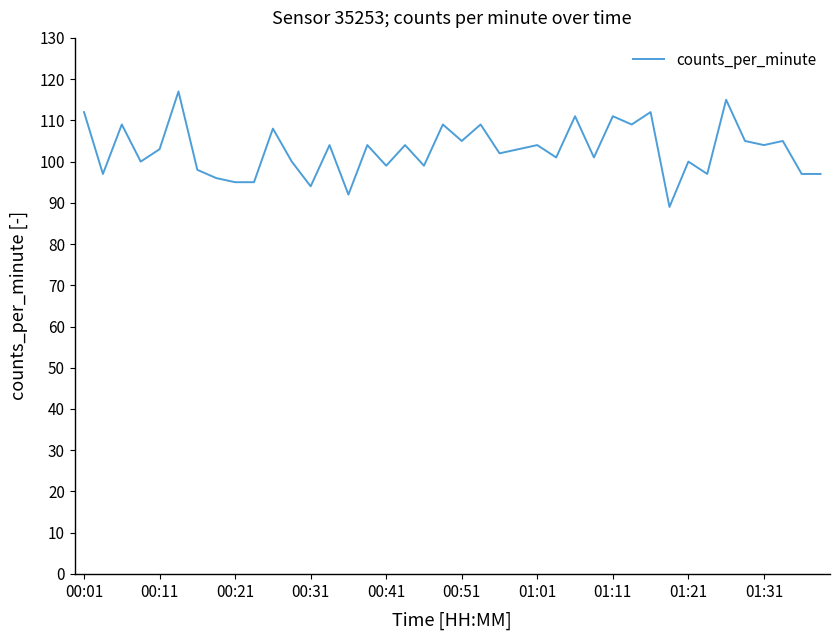

What is the maximum value shown in the chart?

117